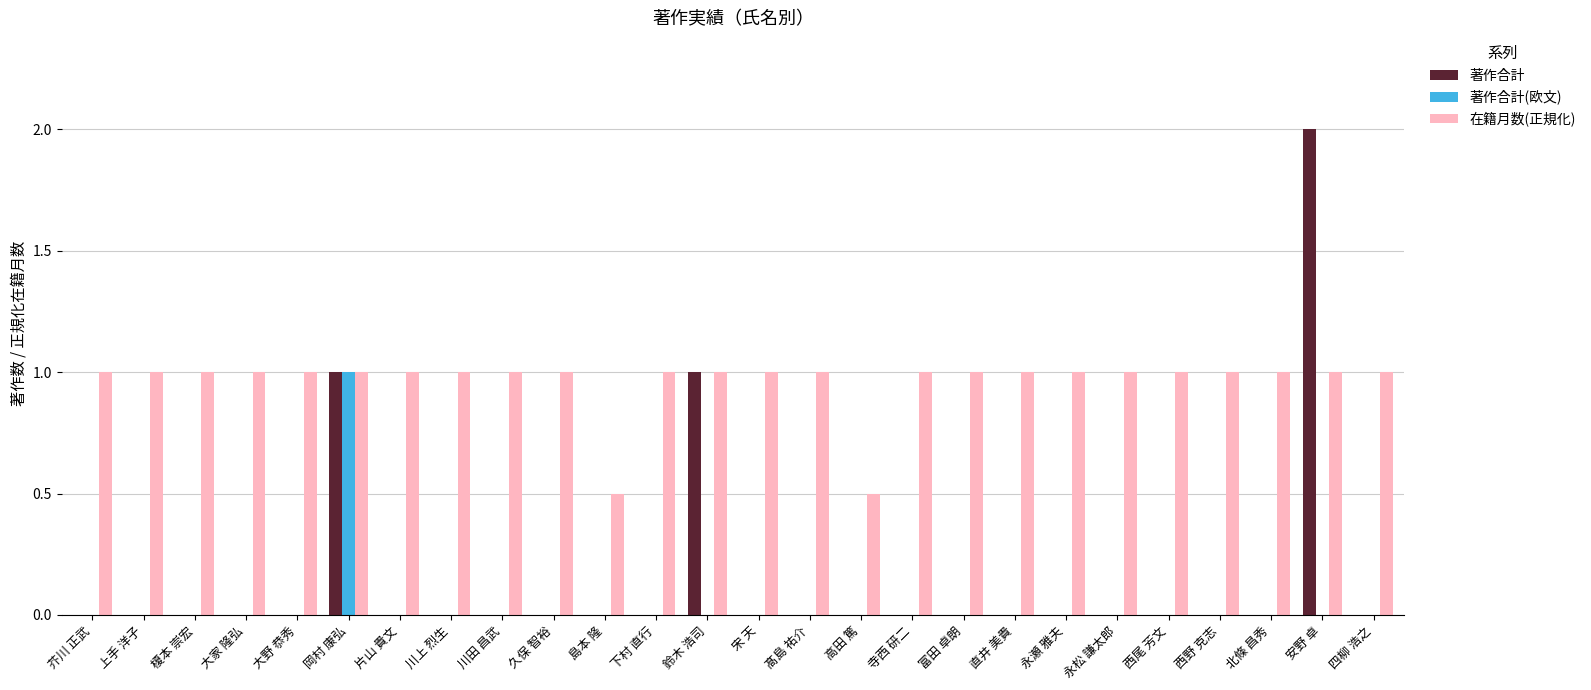

Which category has the highest value in the 著作合計 series?

安野 卓